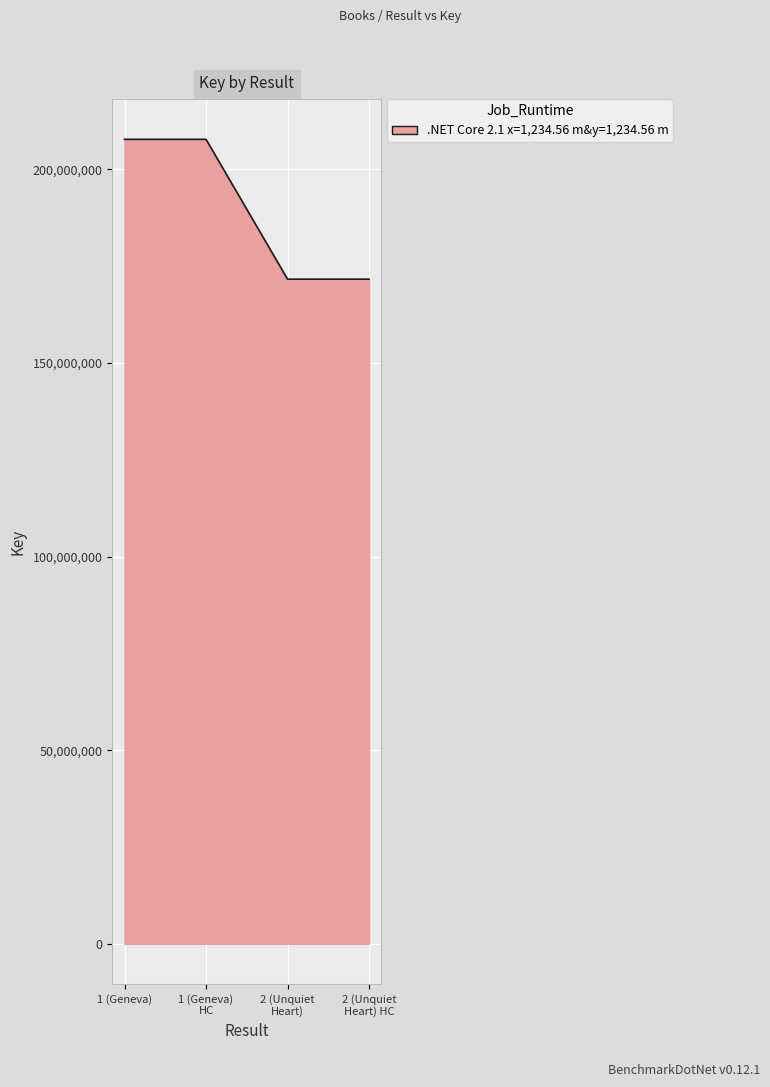

How many series are shown in this chart?

1